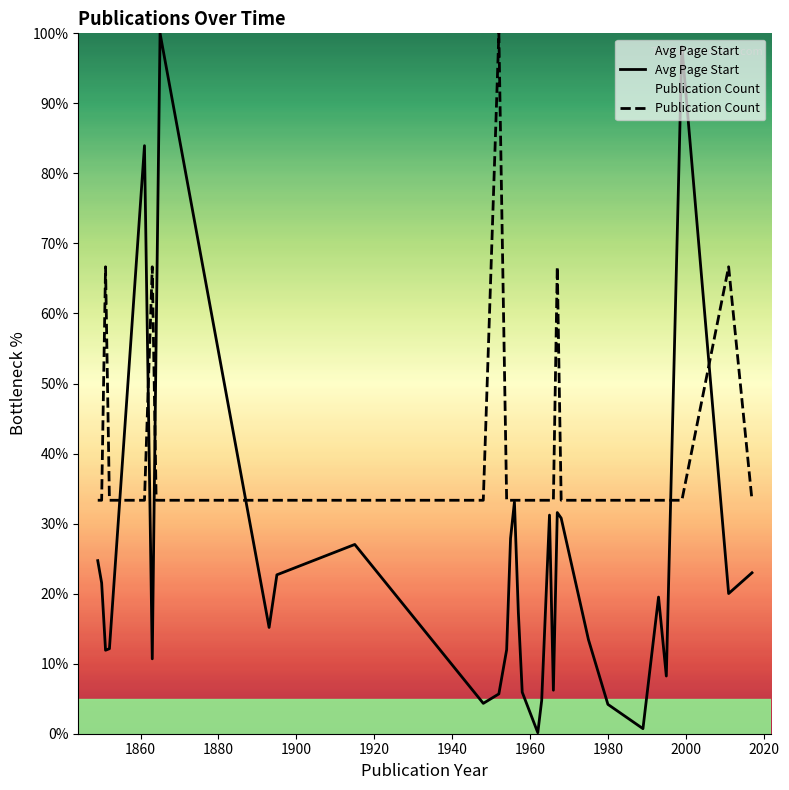

True or false: Avg Page Start and Publication Count cross at least once.

True